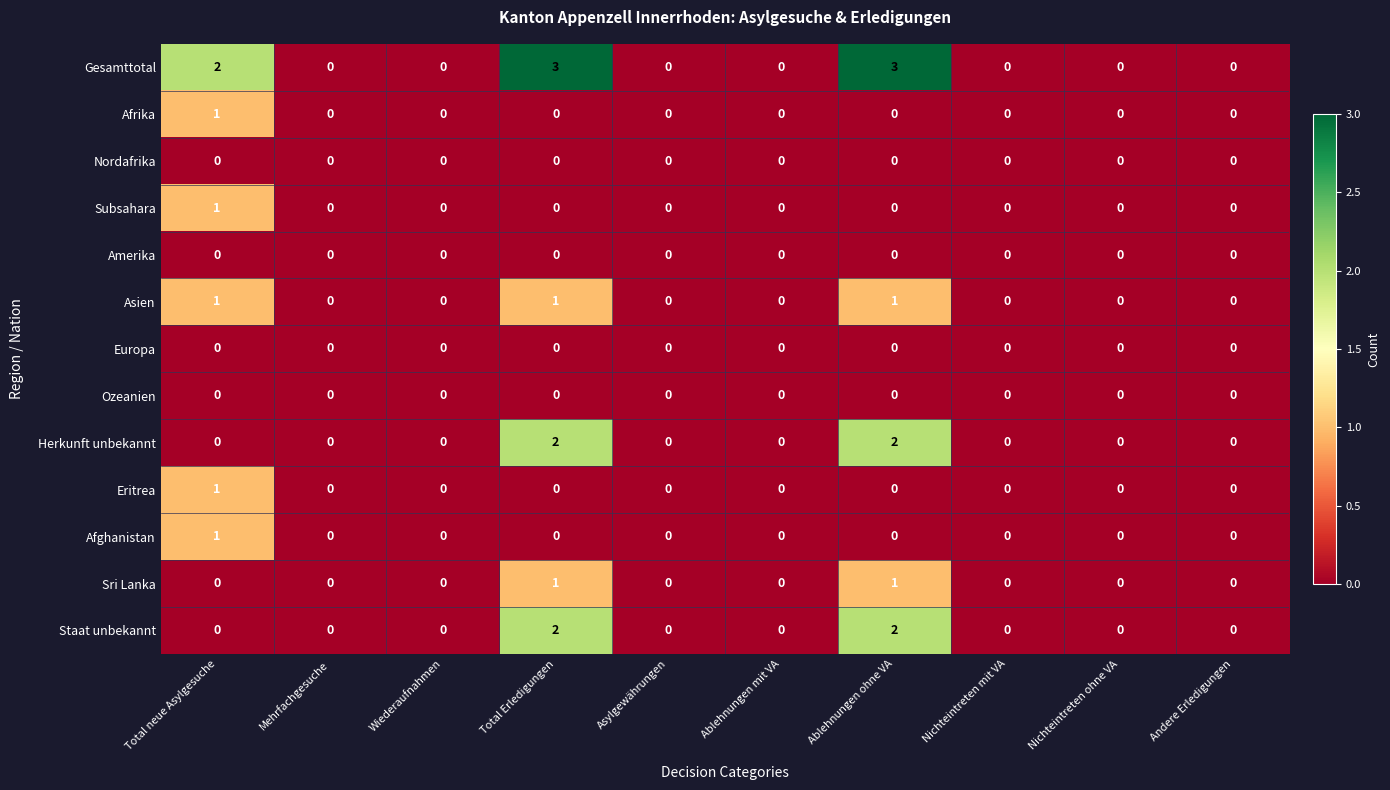

The value of Afghanistan at Total Erledigungen is 0. True or false?

True